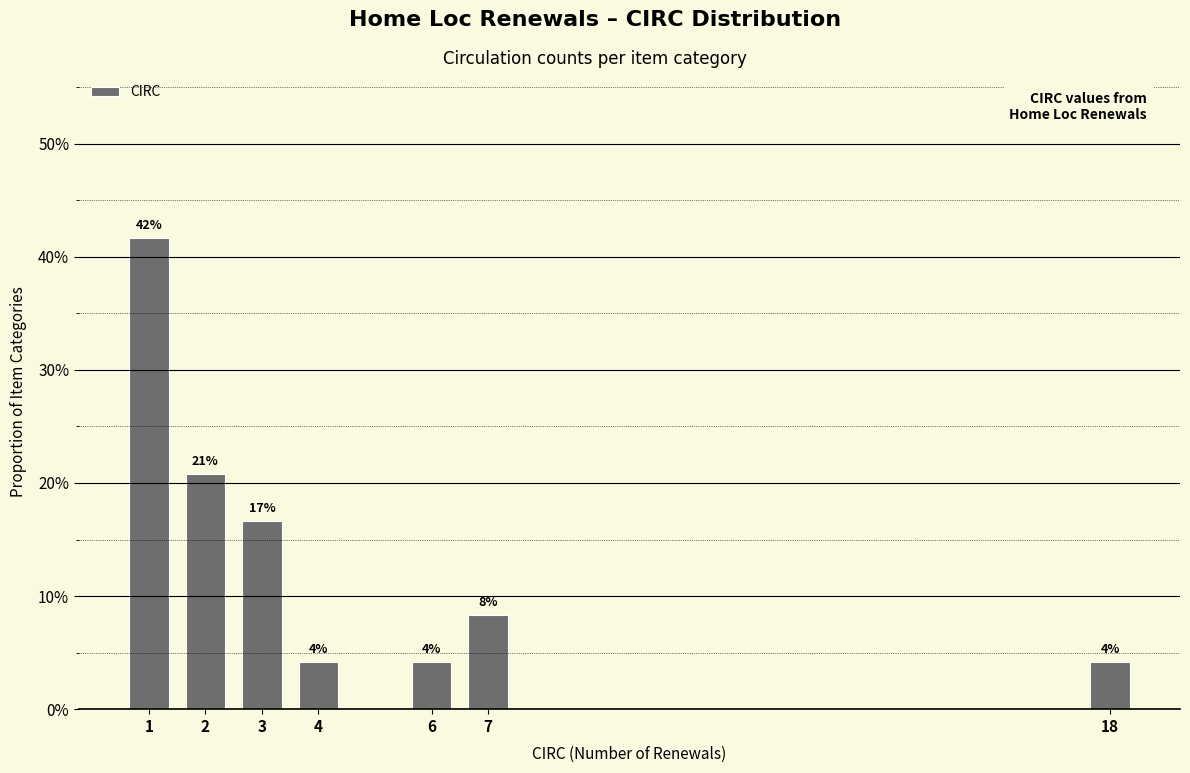

Are the bars horizontal?

No